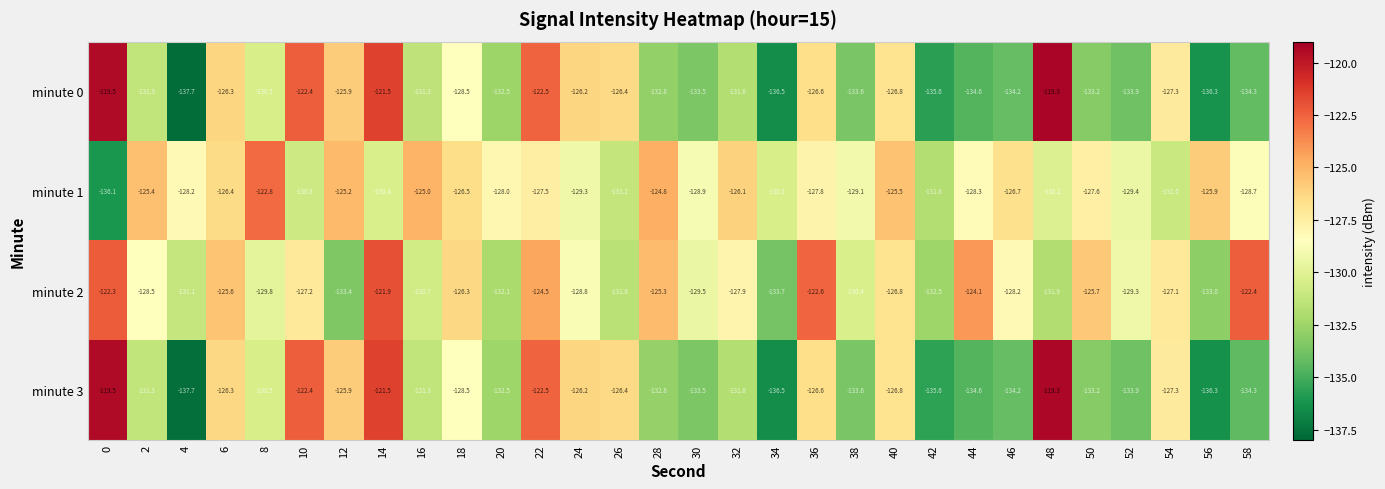

At which category is the sum across all series the highest?

14